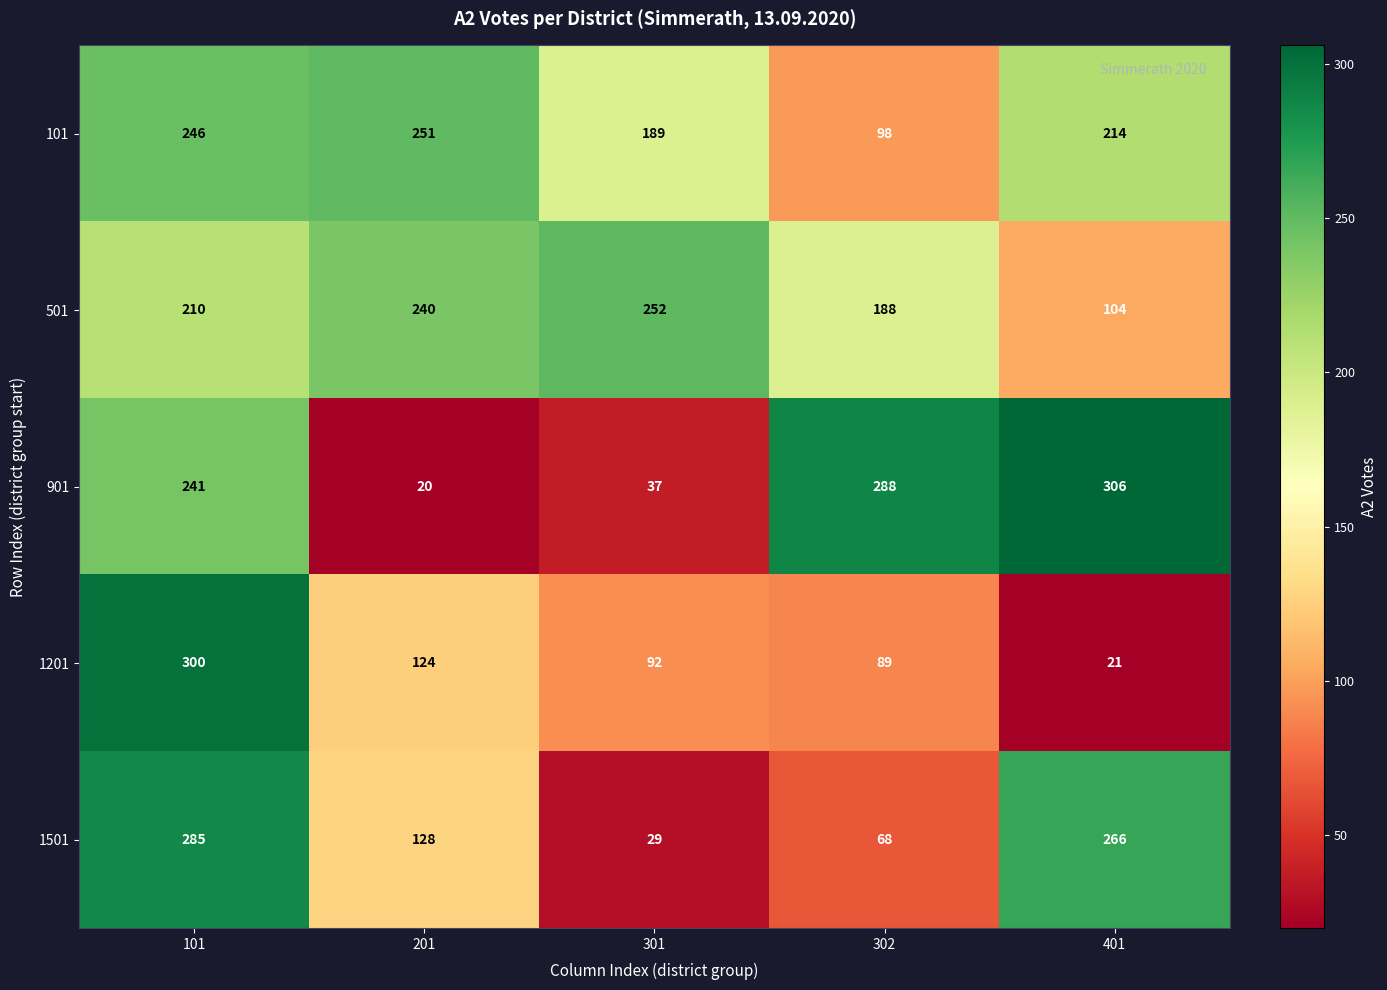

Rank the series at 401 from highest to lowest value.

901, 1501, 101, 501, 1201